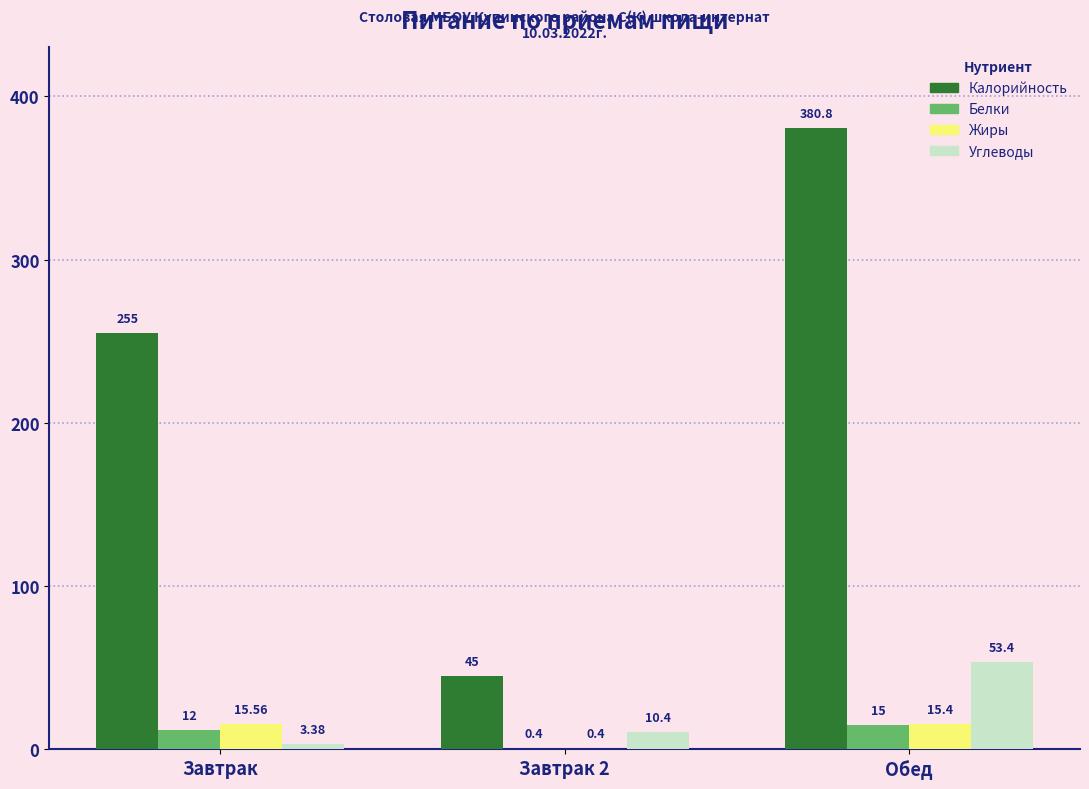

Which series has the largest total across all categories?

Калорийность